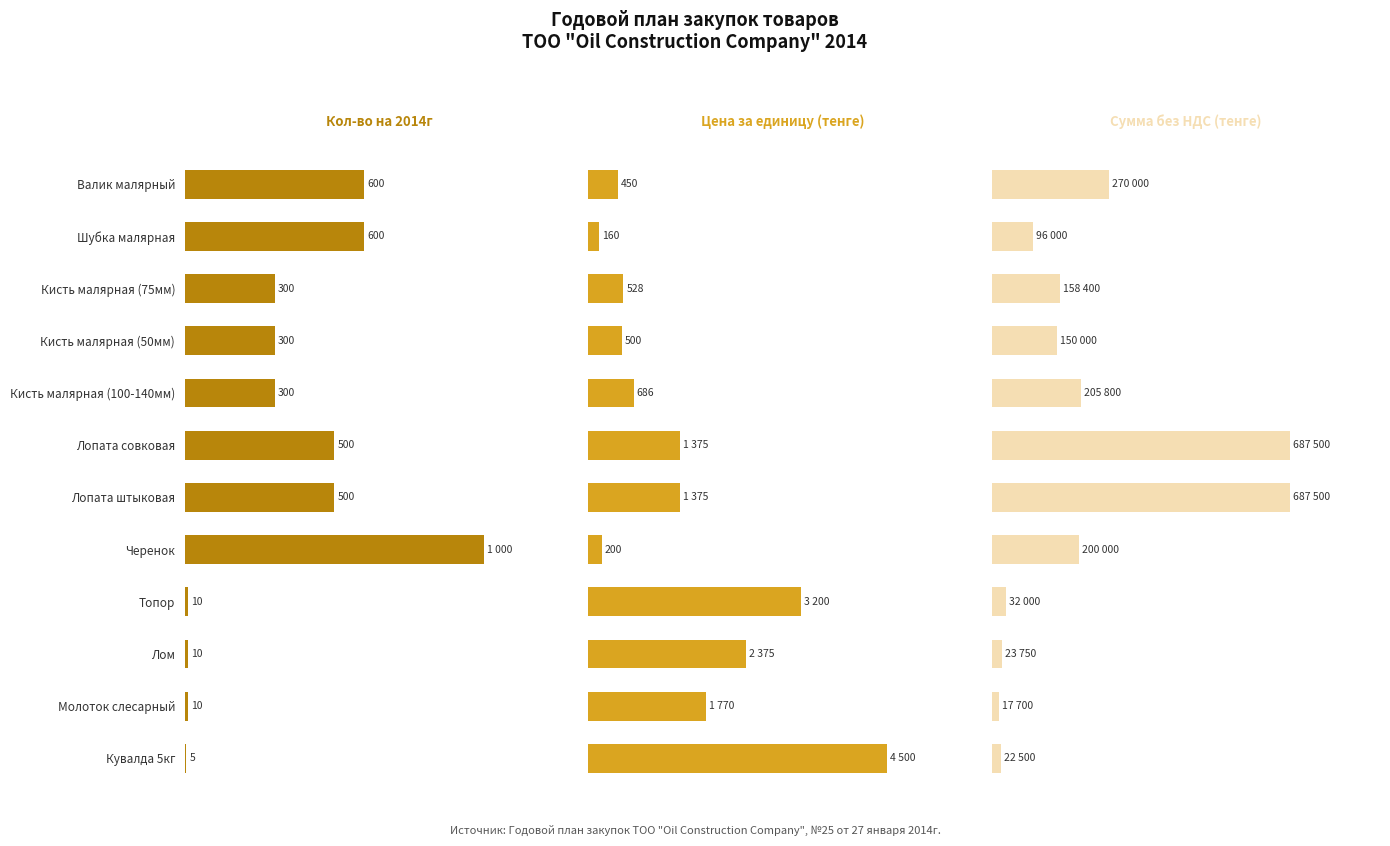

Are the bars horizontal?

Yes